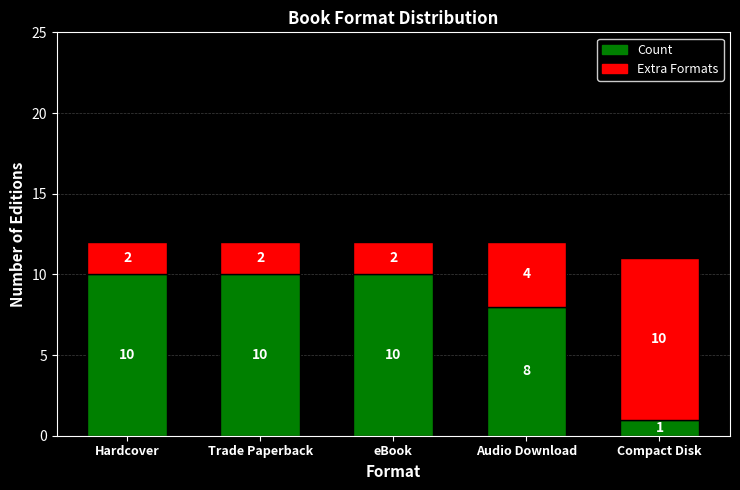

Where is Count nearest to the value 5?

Audio Download